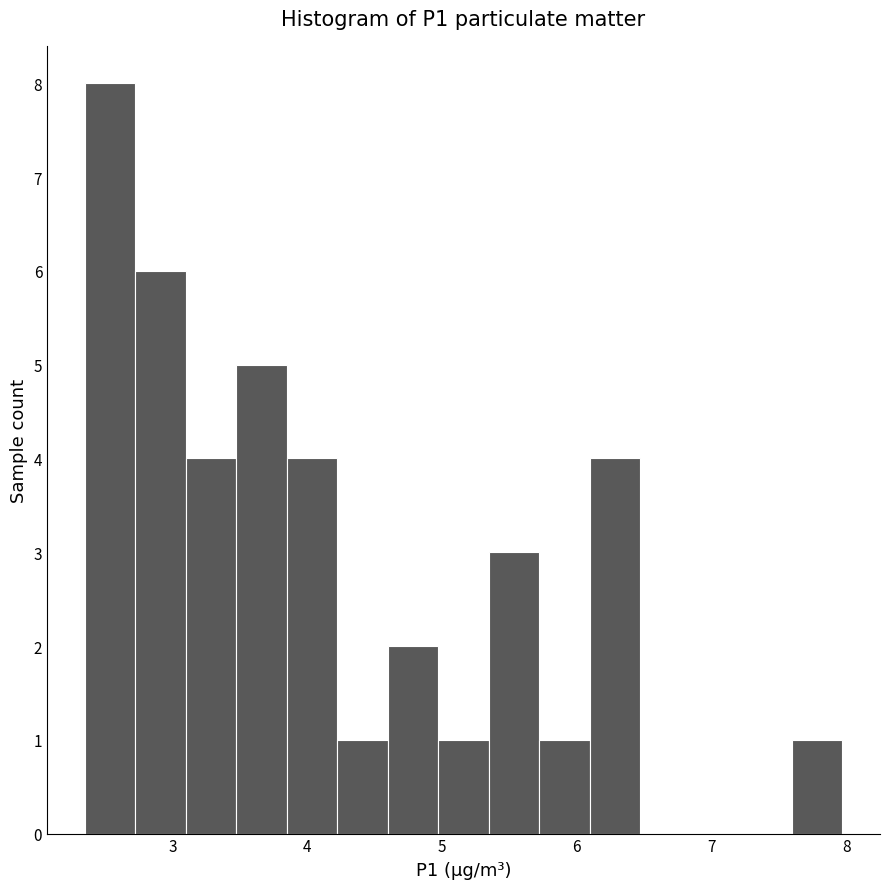

Read against the x-axis, roughly where is the centre of the tallest bar?

2.5